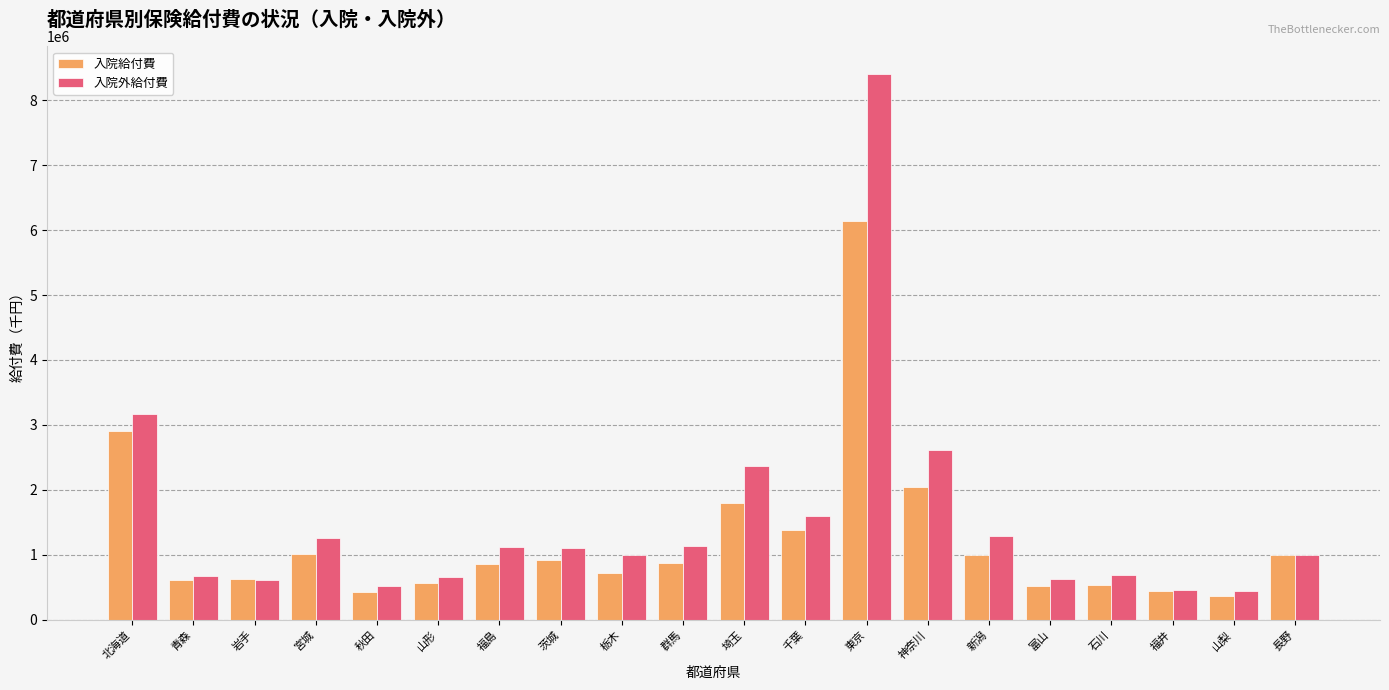

Which series changed the most between 北海道 and 山形?

入院外給付費